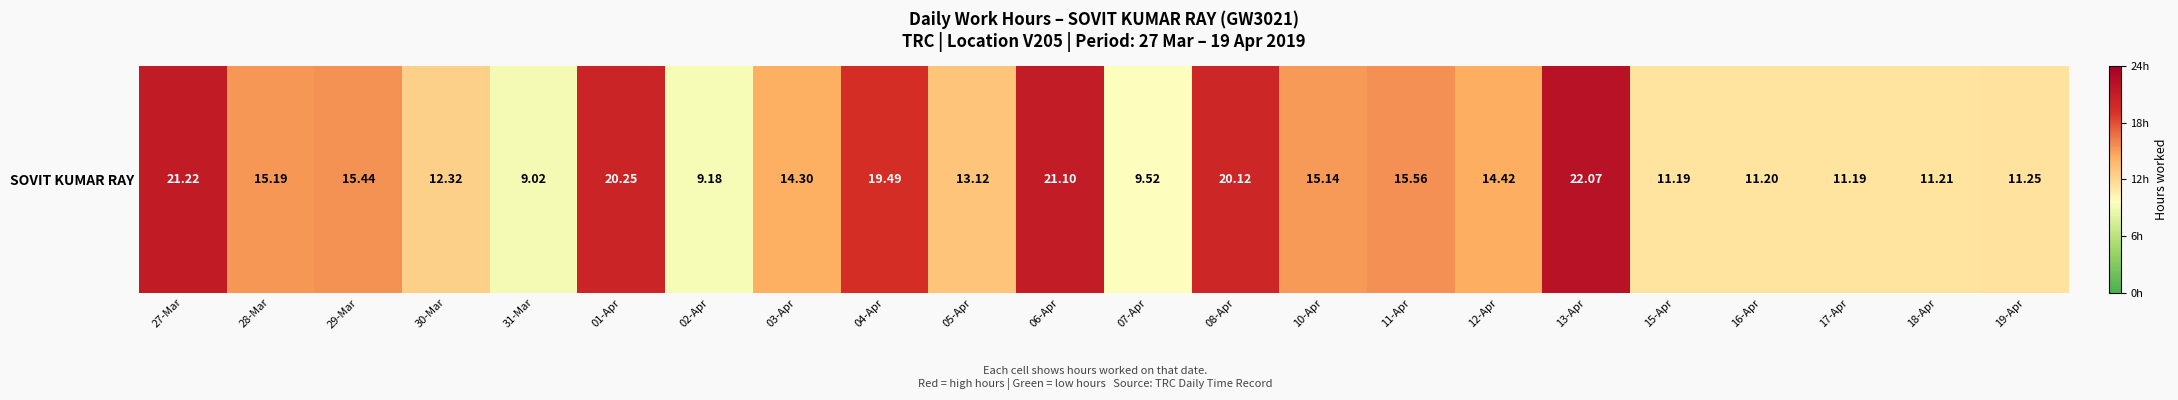

At which category does the chart reach its minimum across all series?

31-Mar